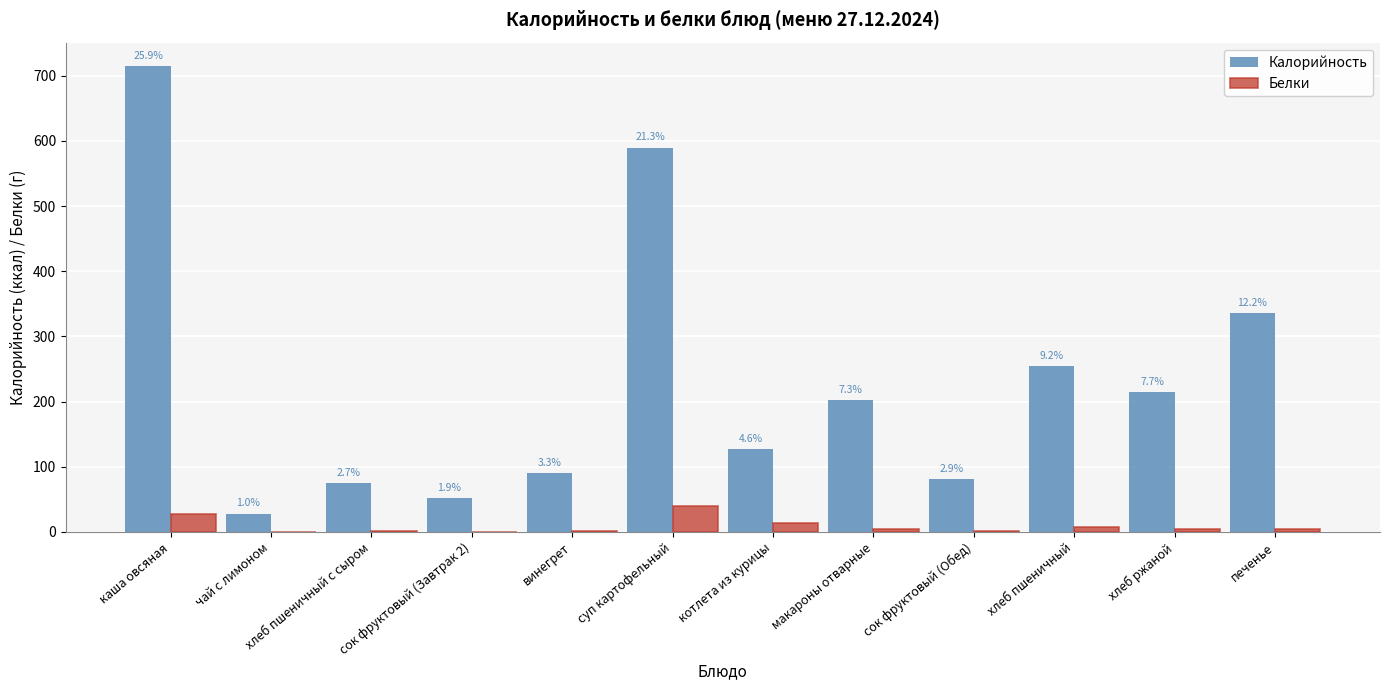

How many groups of bars are there?

12